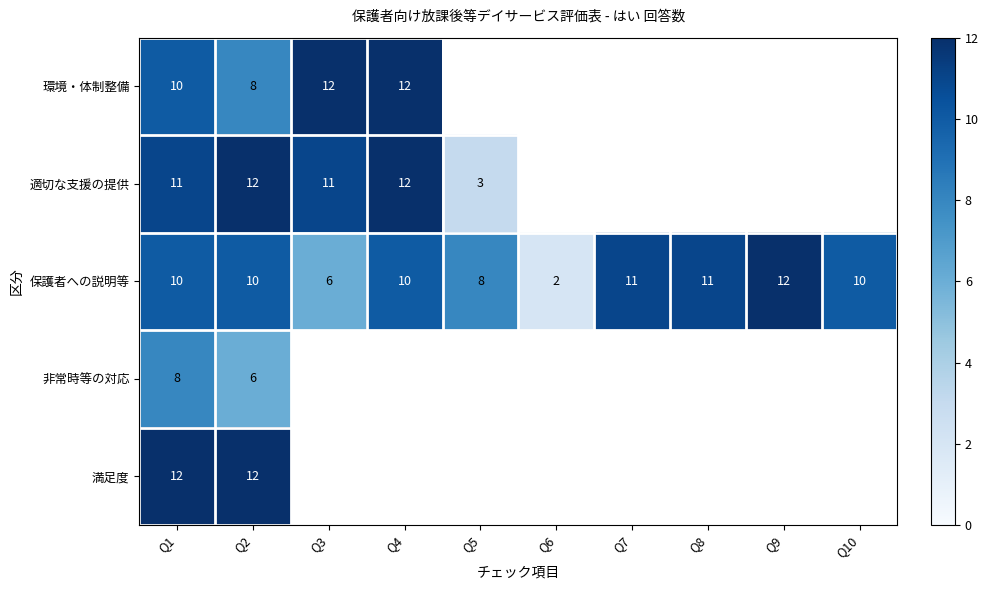

How many values in 適切な支援の提供 are above zero?

5